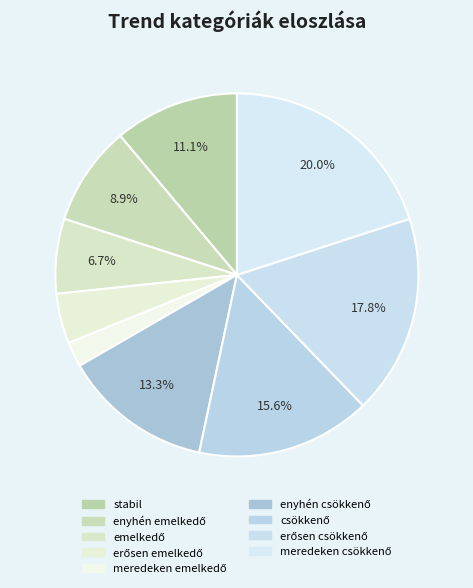

Count the number of slices in the pie.

9